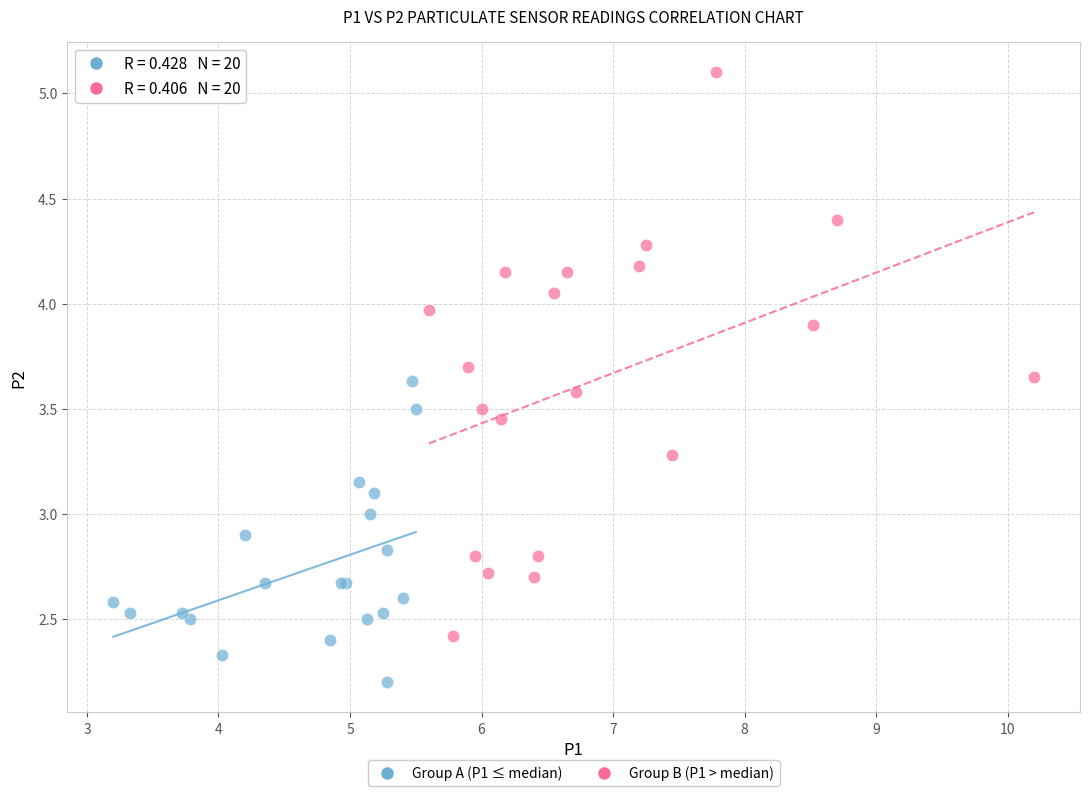

Which series contains the lowest Y value?

Group A (P1 ≤ median)